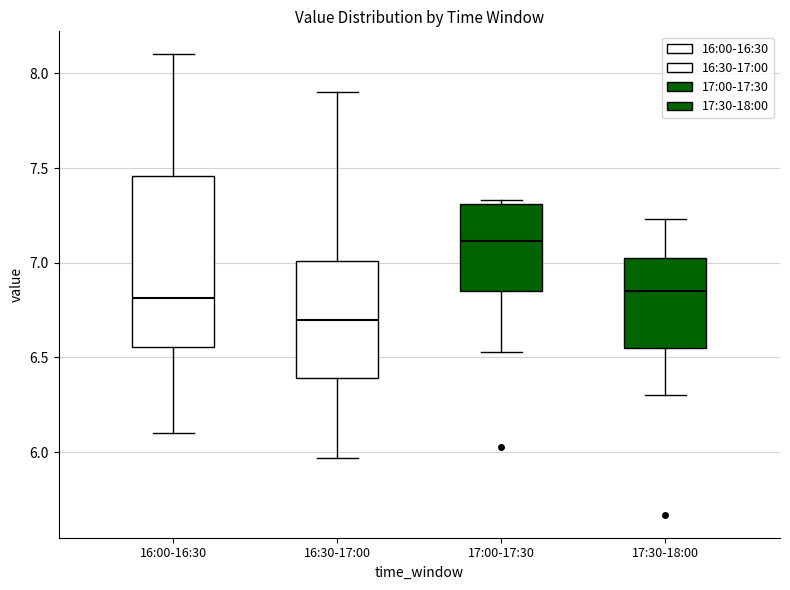

Reading left to right, read every box against the y-axis: the position of its median line, the range the box covers, and the ends of its whiskers. The values are not printed on the chart, so give them approximately, as read against the axis.

16:00-16:30: median 6.80, box 6.55 to 7.45, whiskers 6.10 to 8.10
16:30-17:00: median 6.70, box 6.40 to 7.00, whiskers 5.95 to 7.90
17:00-17:30: median 7.10, box 6.85 to 7.30, whiskers 6.55 to 7.35
17:30-18:00: median 6.85, box 6.55 to 7.05, whiskers 6.30 to 7.25